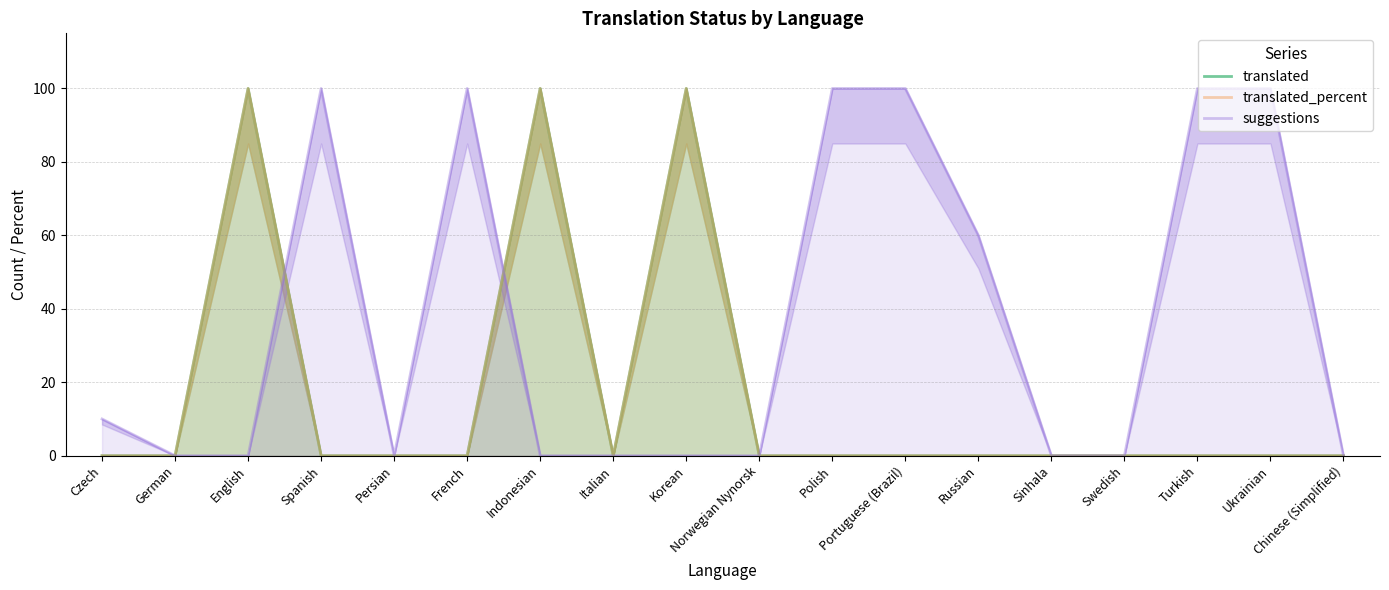

The translated_percent series shows 48 at Ukrainian. True or false?

False